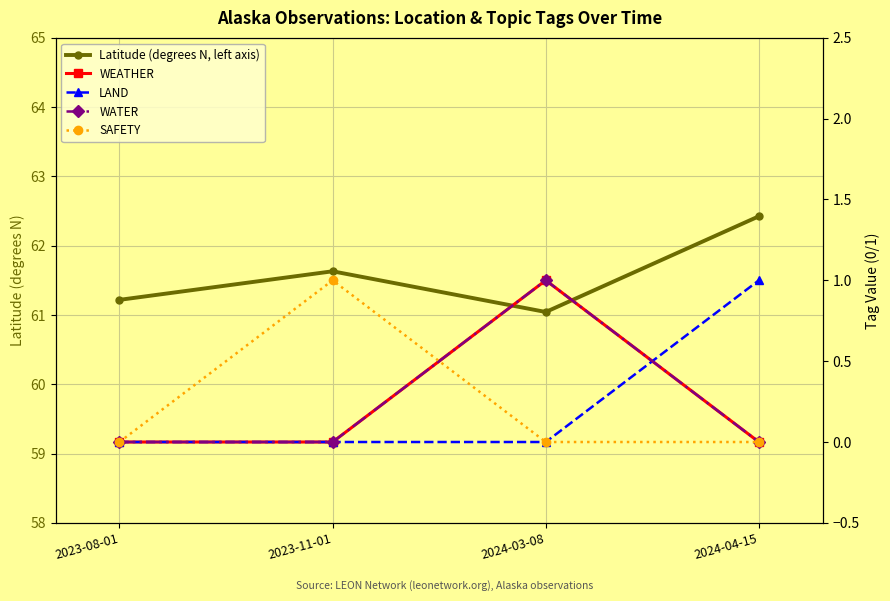

Which series has the largest range (max minus min)?

Latitude (degrees N, left axis)